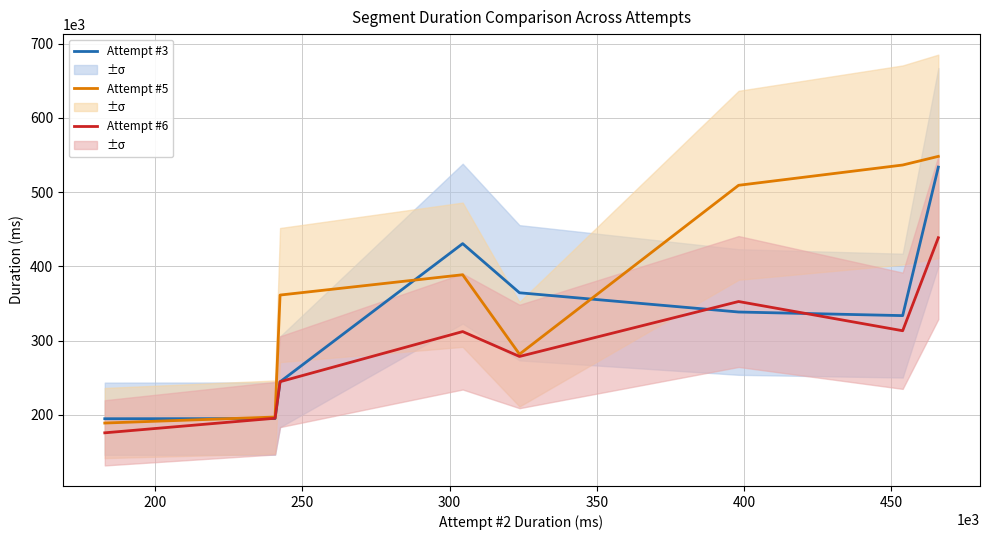

What is the minimum value for Attempt #5?

188922